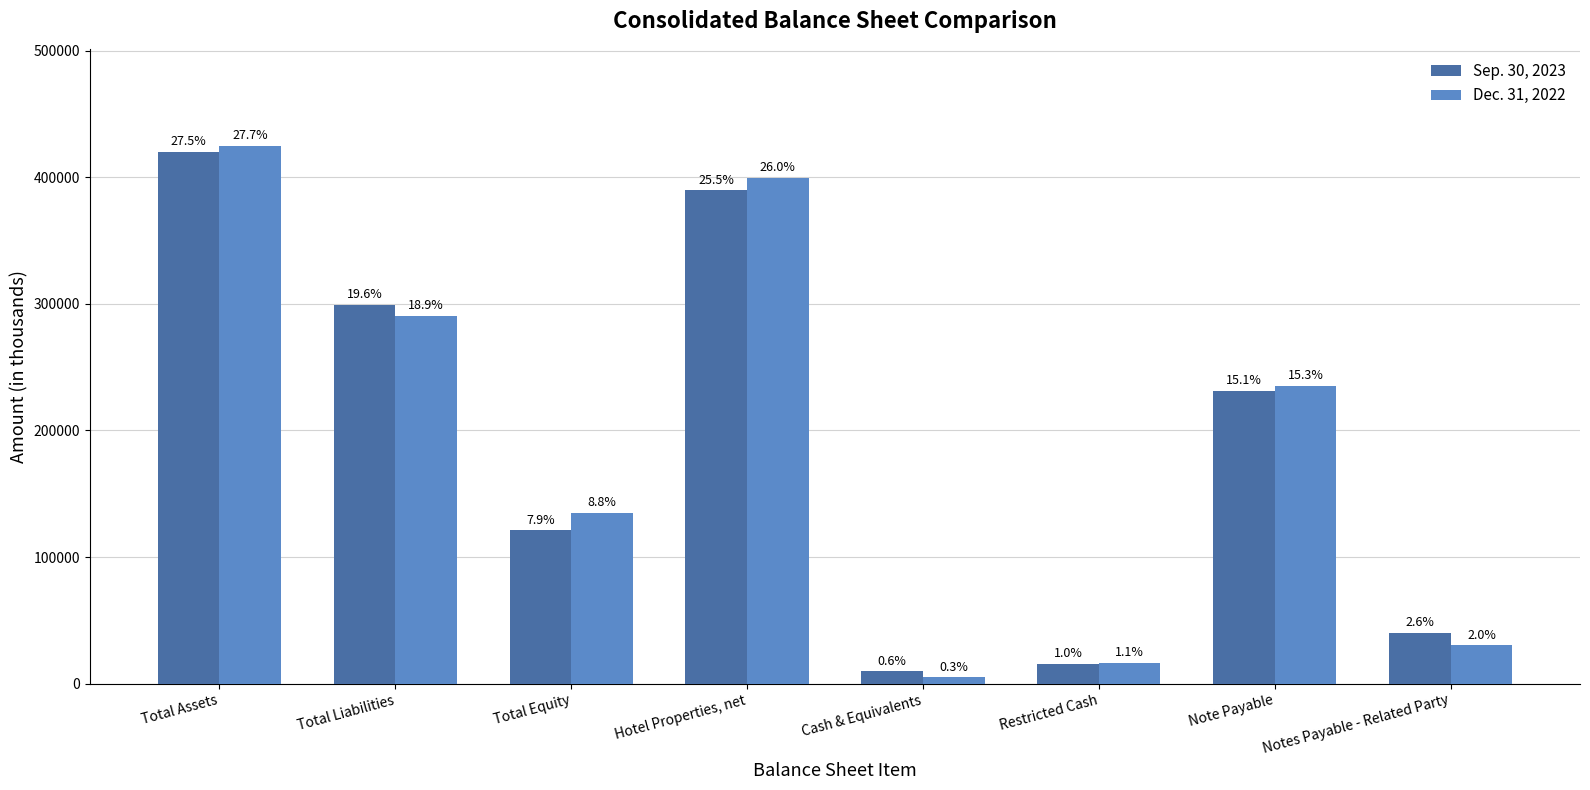

How many bars are there in total?

16